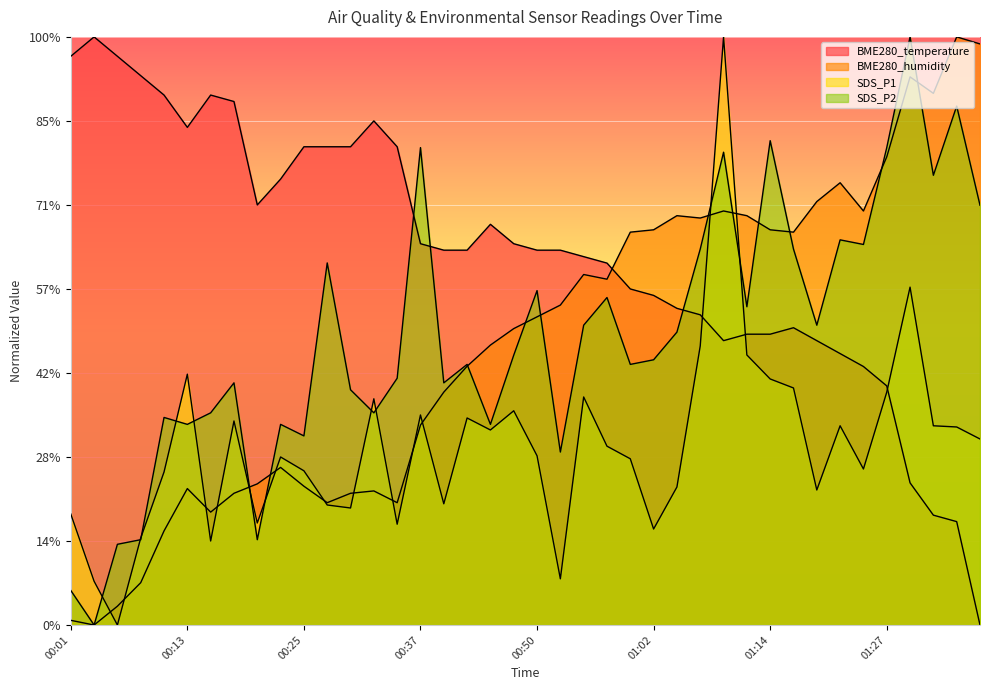

What is the greatest value displayed?

35.0